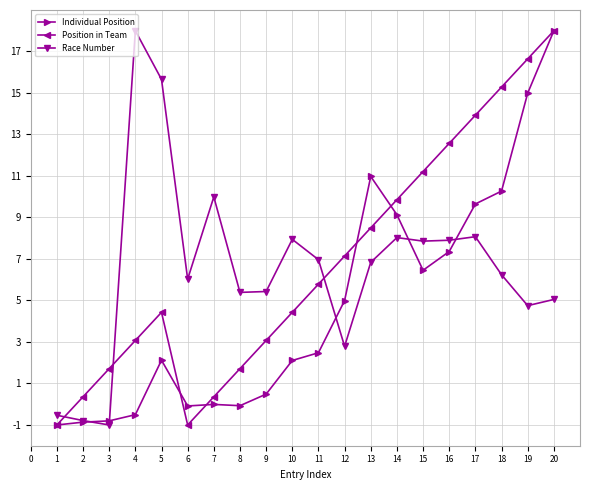

What is the maximum value for Individual Position?

18.0